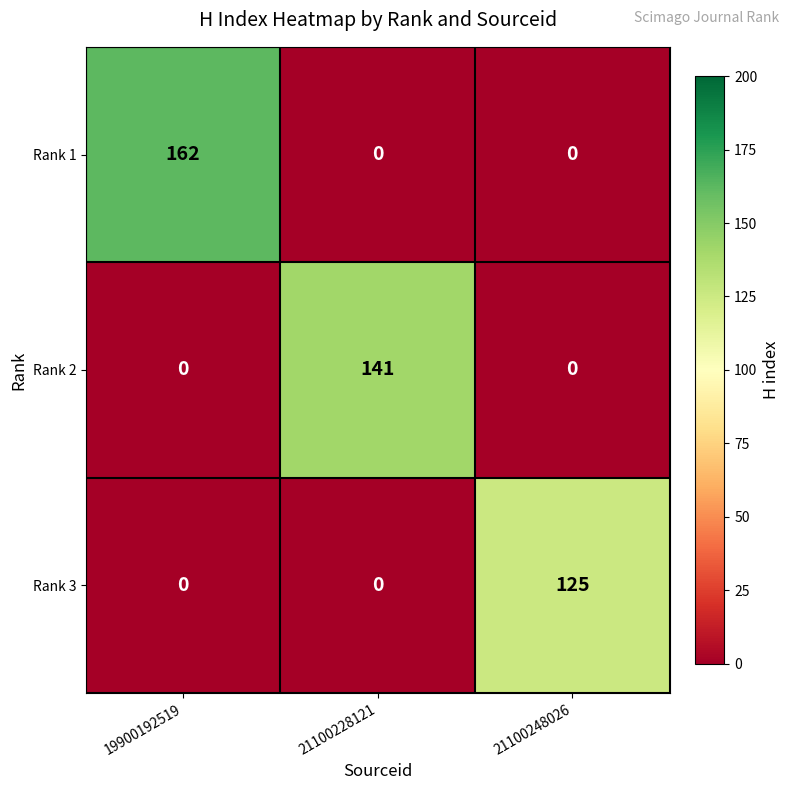

Reading right to left, list all the values displayed in this chart.

Rank 1: 21100248026=0	21100228121=0	19900192519=162
Rank 2: 21100248026=0	21100228121=141	19900192519=0
Rank 3: 21100248026=125	21100228121=0	19900192519=0